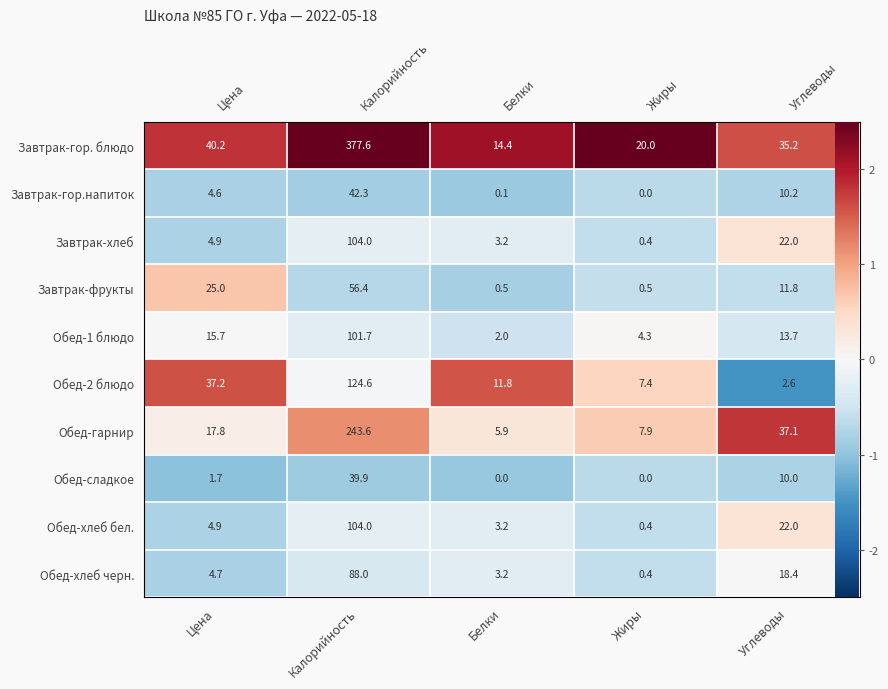

Between Калорийность and Белки, which is larger?

Калорийность